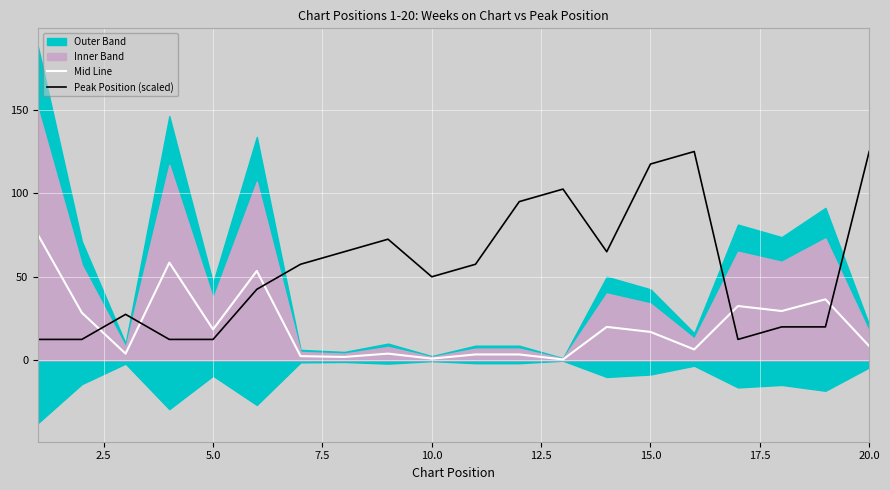

True or false: Peak Position (scaled) and Mid Line intersect in this chart.

True